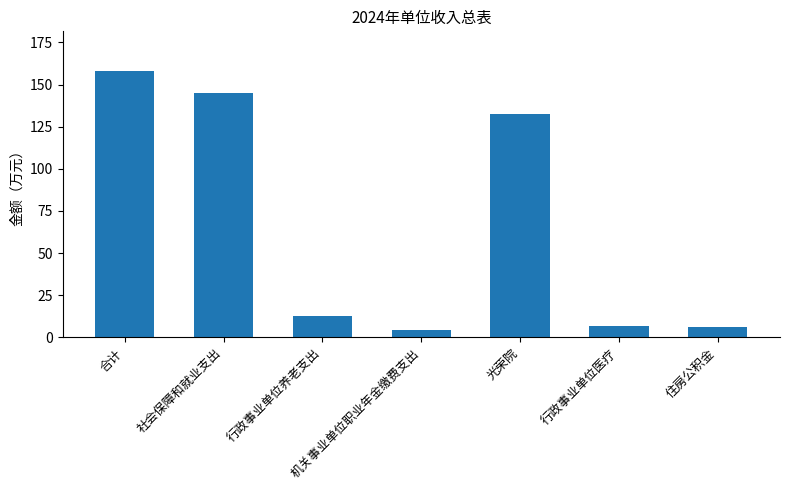

What is the average value?

66.5